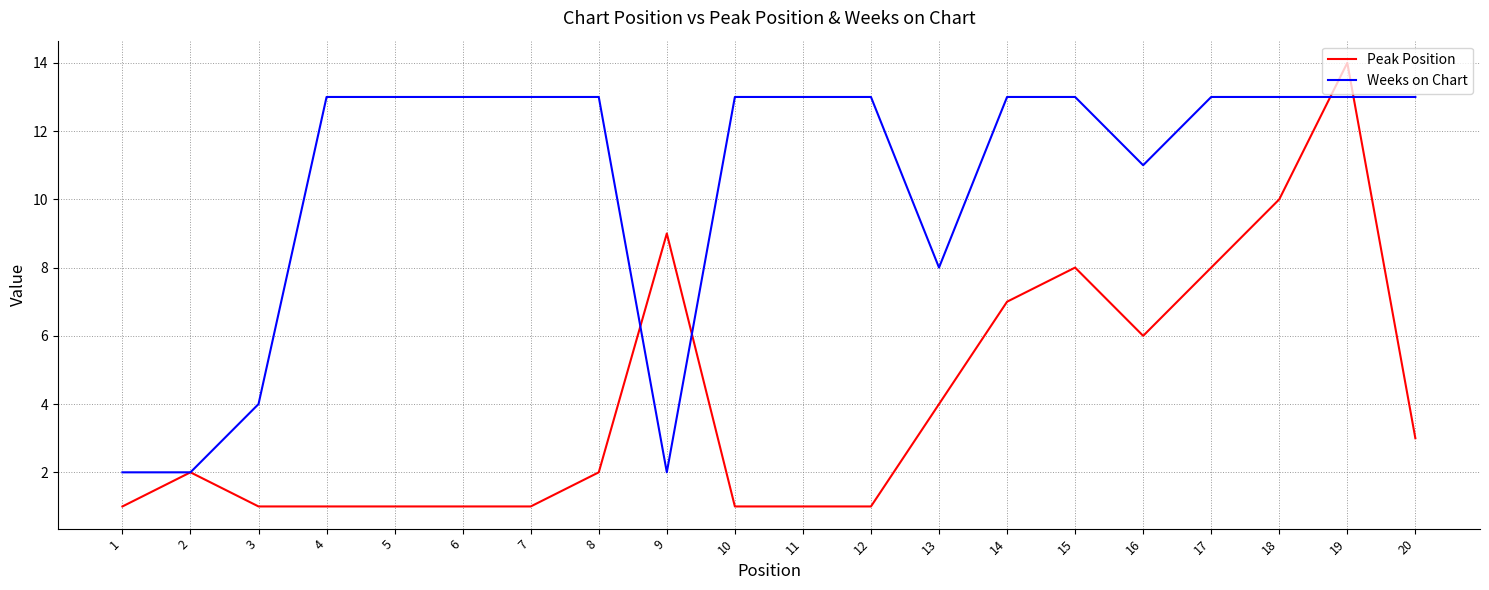

True or false: Peak Position and Weeks on Chart intersect in this chart.

True